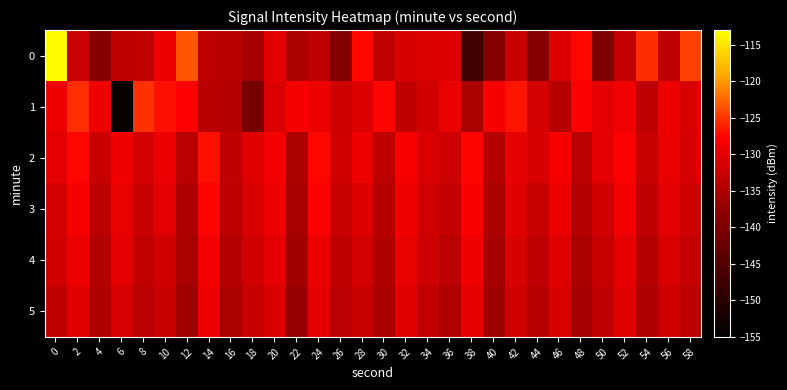

Reading left to right, list all the values displayed in this chart.

0: 0=-113.2	2=-132.6	4=-138.8	6=-133.7	8=-133.1	10=-129.3	12=-123.4	14=-133.7	16=-134.0	18=-135.5	20=-130.4	22=-135.0	24=-133.6	26=-139.2	28=-127.3	30=-133.4	32=-131.2	34=-130.9	36=-130.6	38=-147.0	40=-138.9	42=-132.6	44=-138.3	46=-130.6	48=-127.4	50=-139.6	52=-133.2	54=-125.4	56=-133.8	58=-124.4
1: 0=-129.2	2=-125.4	4=-128.8	6=-153.8	8=-125.2	10=-126.9	12=-127.7	14=-134.0	16=-134.6	18=-140.7	20=-131.0	22=-128.5	24=-129.3	26=-132.1	28=-130.8	30=-127.6	32=-133.2	34=-131.9	36=-129.7	38=-135.4	40=-128.3	42=-126.7	44=-131.5	46=-134.2	48=-127.9	50=-130.1	52=-128.8	54=-133.6	56=-129.4	58=-131.2
2: 0=-130.1	2=-127.3	4=-132.5	6=-128.9	8=-131.7	10=-129.4	12=-134.0	14=-126.8	16=-133.2	18=-130.5	20=-128.6	22=-135.1	24=-127.4	26=-131.8	28=-129.2	30=-133.7	32=-128.1	34=-130.9	36=-132.3	38=-127.6	40=-134.5	42=-129.8	44=-131.1	46=-128.4	48=-133.9	50=-130.2	52=-127.7	54=-132.8	56=-129.5	58=-131.4
3: 0=-131.5	2=-128.2	4=-133.8	6=-129.6	8=-132.4	10=-130.1	12=-134.9	14=-127.5	16=-133.7	18=-131.2	20=-129.3	22=-135.6	24=-128.0	26=-132.5	28=-130.8	30=-134.2	32=-128.9	34=-131.6	36=-133.0	38=-128.3	40=-135.1	42=-130.4	44=-132.8	46=-129.1	48=-134.6	50=-131.9	52=-128.7	54=-133.5	56=-130.3	58=-132.2
4: 0=-132.0	2=-129.4	4=-134.5	6=-130.2	8=-133.1	10=-131.8	12=-135.3	14=-128.6	16=-134.4	18=-131.9	20=-130.2	22=-136.1	24=-129.5	26=-133.2	28=-131.6	30=-134.8	32=-129.7	34=-132.3	36=-133.9	38=-129.0	40=-135.7	42=-131.1	44=-133.5	46=-130.4	48=-135.2	50=-132.6	52=-129.8	54=-134.2	56=-131.0	58=-133.0
5: 0=-133.2	2=-130.5	4=-135.1	6=-131.3	8=-133.9	10=-132.5	12=-136.0	14=-129.4	16=-135.1	18=-132.7	20=-131.0	22=-136.8	24=-130.2	26=-134.0	28=-132.4	30=-135.5	32=-130.4	34=-133.1	36=-134.7	38=-129.8	40=-136.4	42=-132.0	44=-134.2	46=-131.1	48=-135.9	50=-133.3	52=-130.5	54=-134.9	56=-131.8	58=-133.8